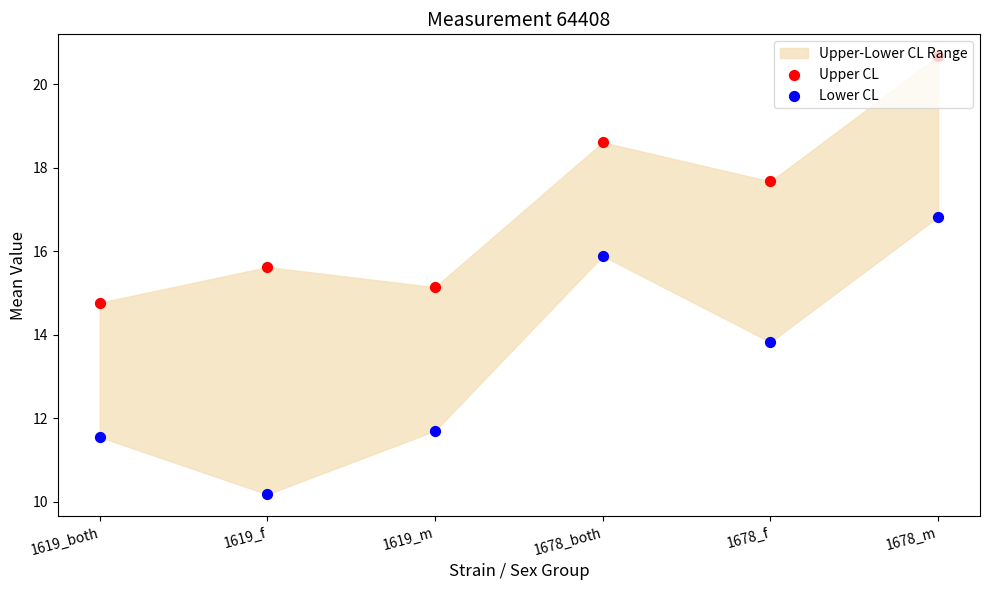

Which series has the largest Y range (max minus min)?

Lower CL